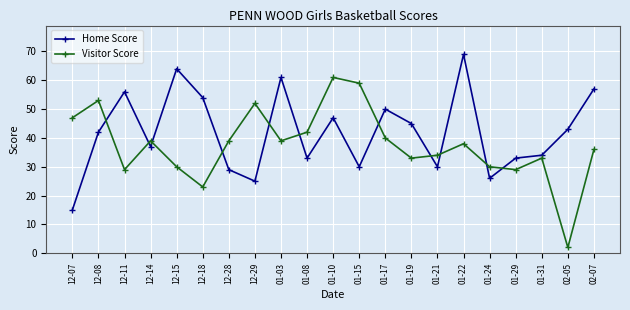

Which series has the largest total across all categories?

Home Score